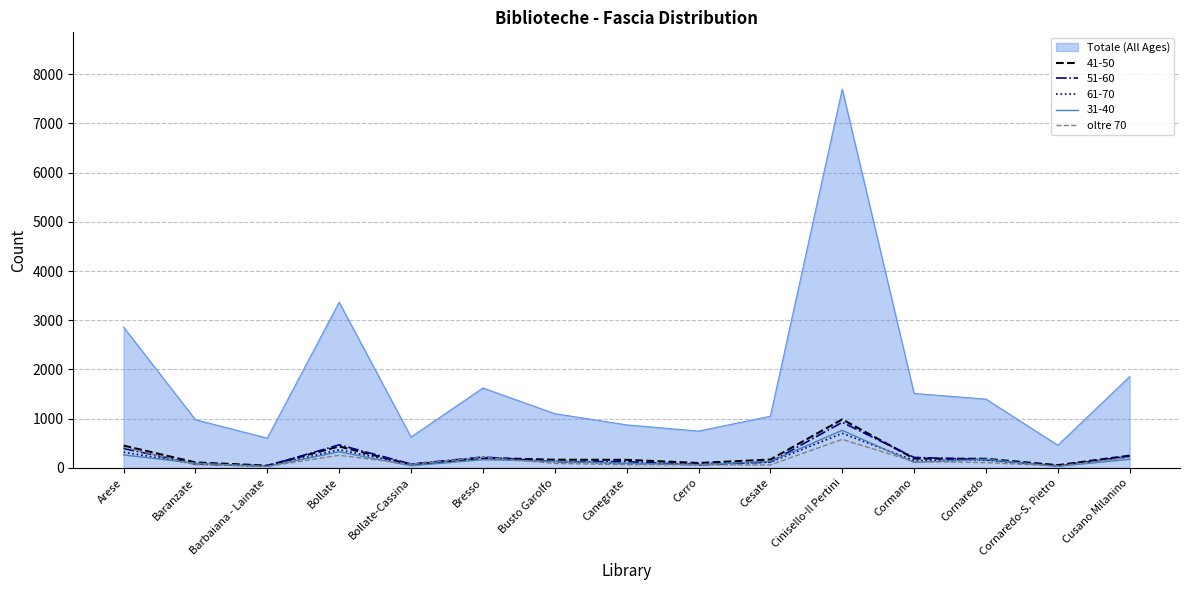

At which category does the chart reach its peak across all series?

Cinisello-Il Pertini